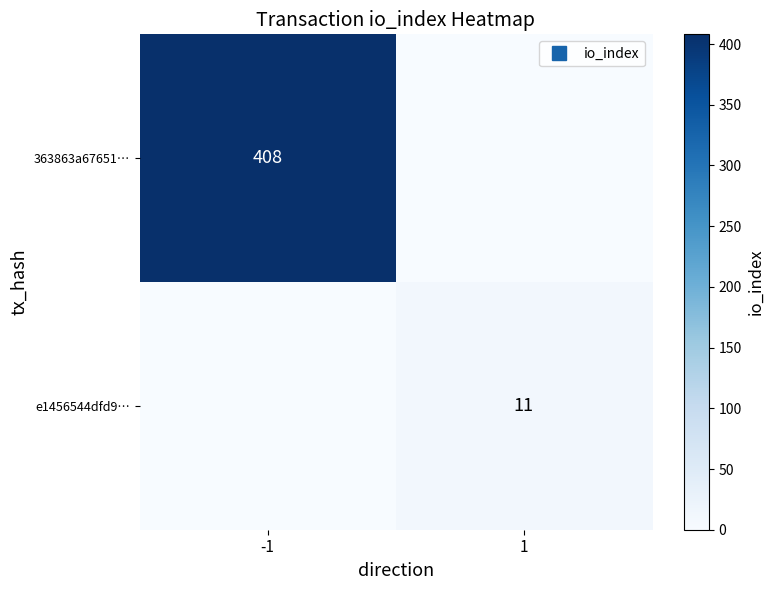

At which label does 363863a67651… reach its peak?

-1